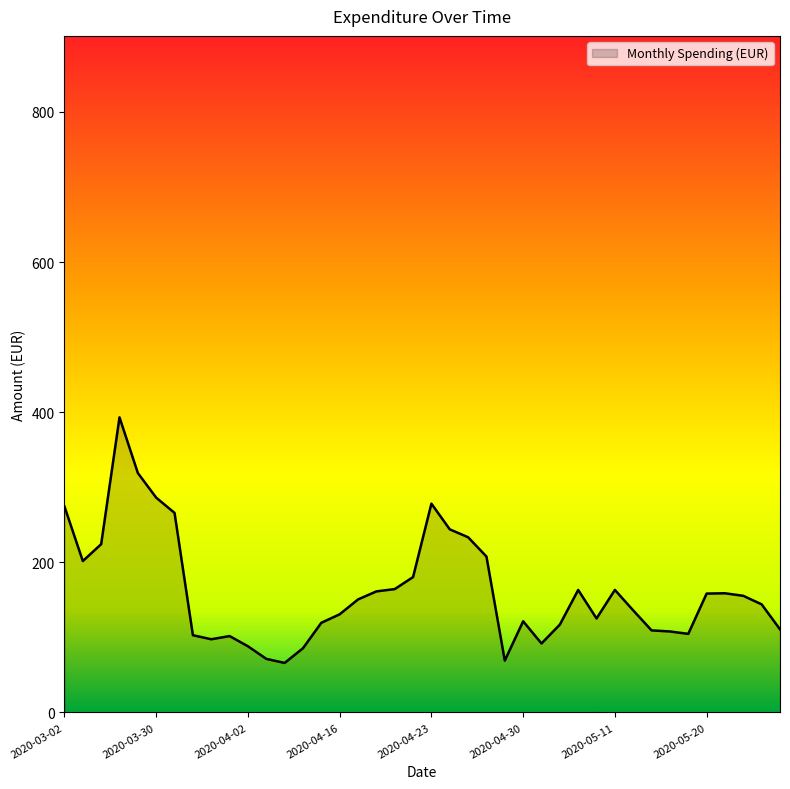

What is the difference between the maximum and minimum values?

327.1